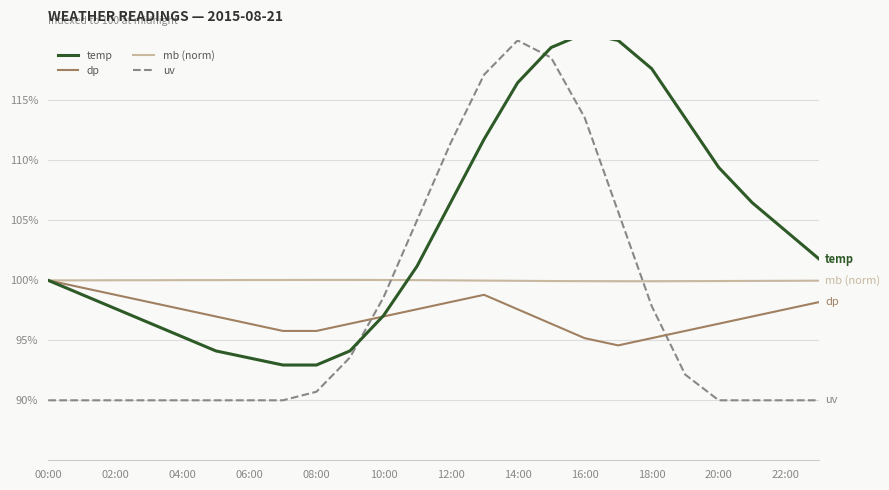

How many lines are shown in the chart?

4